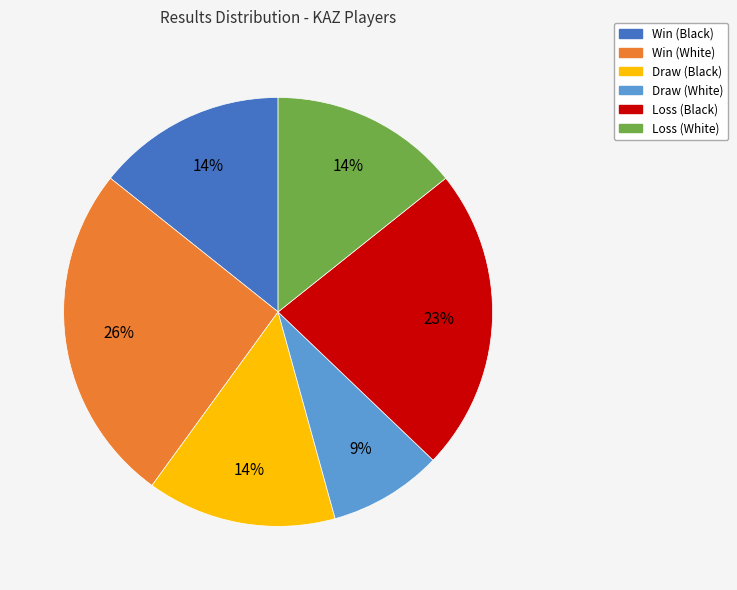

To the nearest percent, what is the average slice percentage?

17%